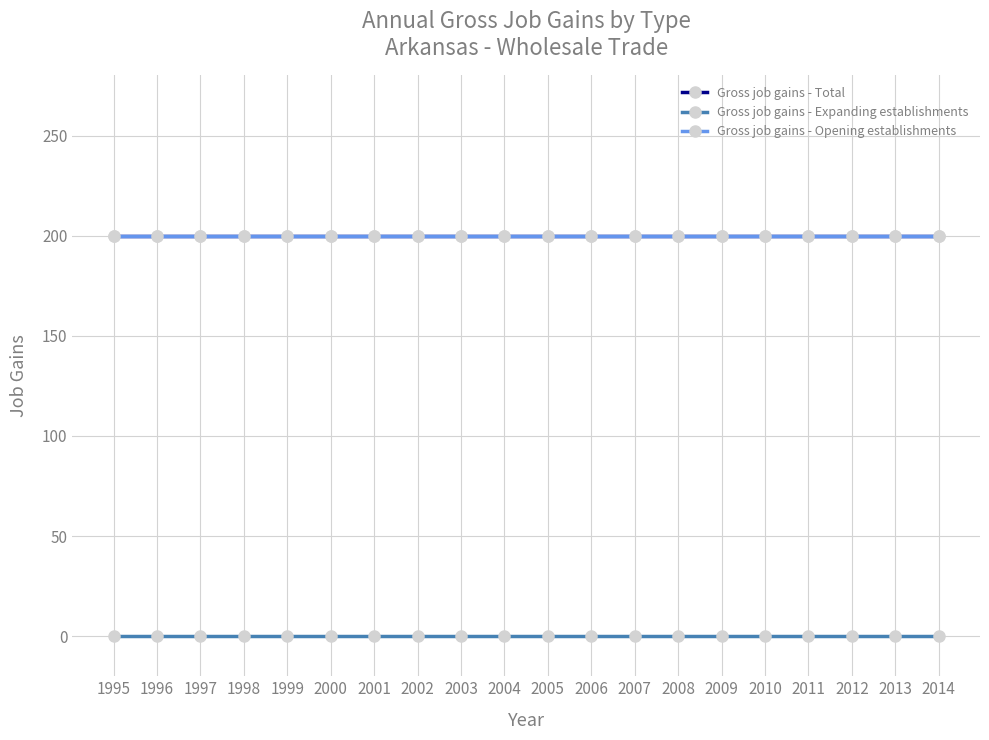

The value of Gross job gains - Total at 2014 is 63. True or false?

False